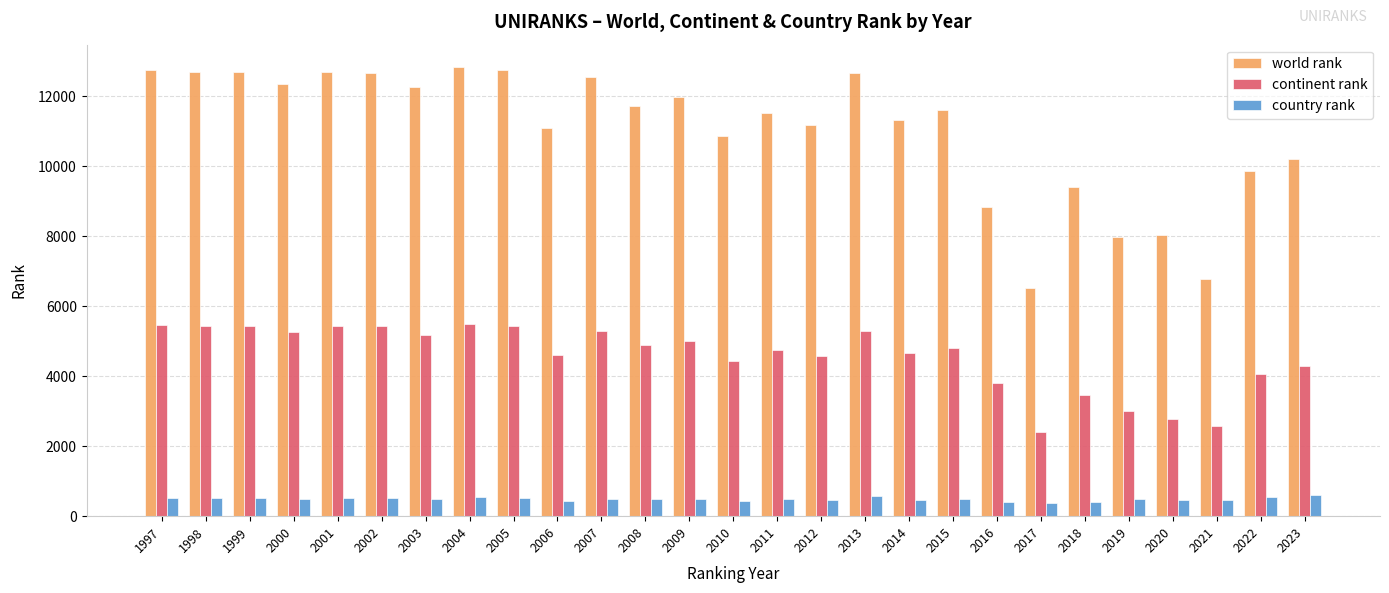

Which series changed the most between 2014 and 2020?

world rank